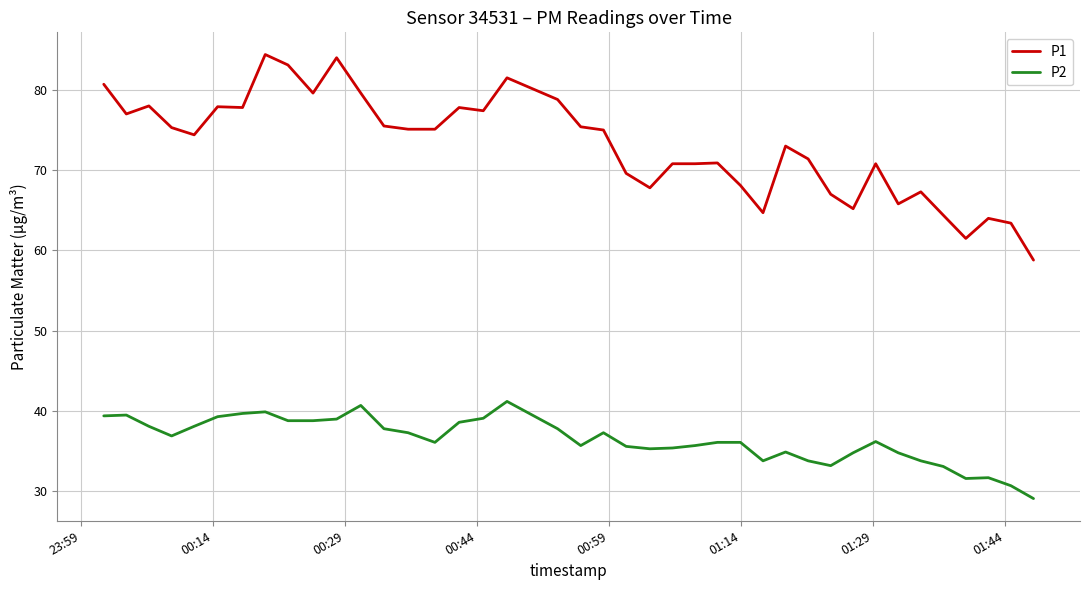

Rank the series by their average value, from lowest to highest.

P2, P1